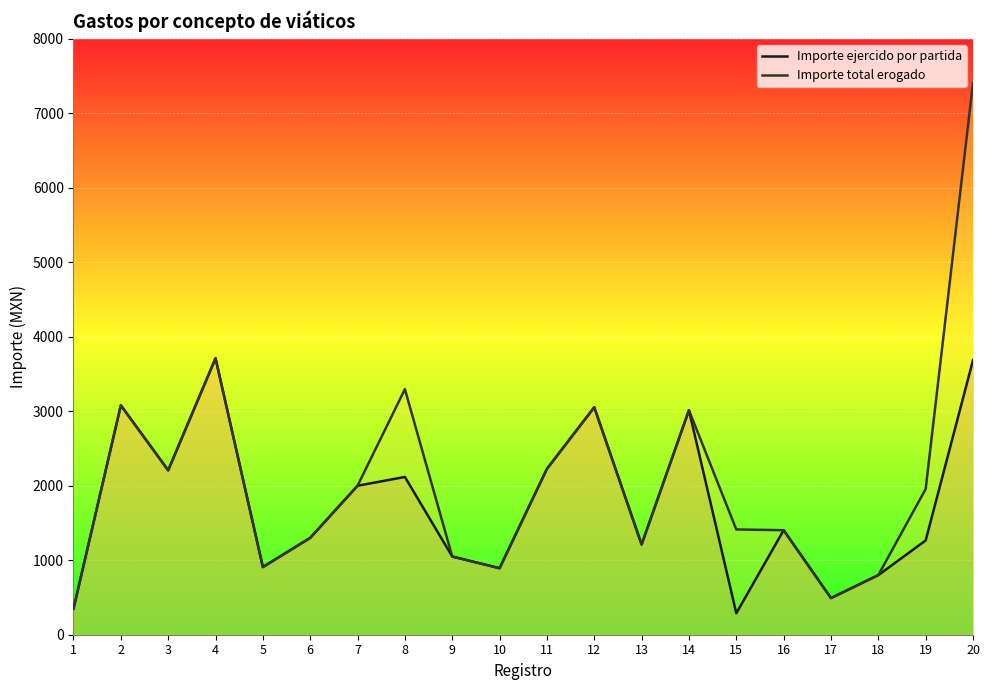

How many data points does each series have?

20